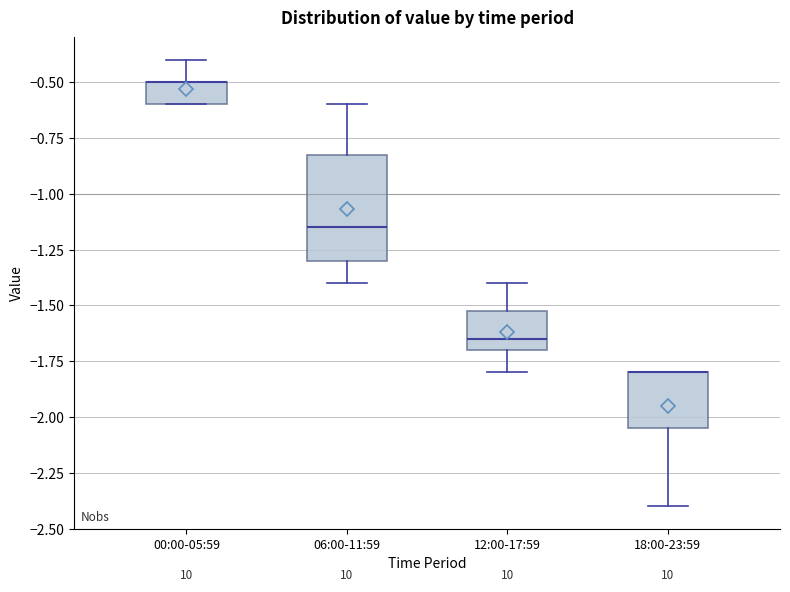

Reading left to right, read every box against the y-axis: the position of its median line, the range the box covers, and the ends of its whiskers. The values are not printed on the chart, so give them approximately, as read against the axis.

00:00-05:59: median -0.50 (drawn on the box's upper edge), box -0.60 to -0.50, whiskers -0.60 to -0.40
06:00-11:59: median -1.15, box -1.30 to -0.80, whiskers -1.40 to -0.60
12:00-17:59: median -1.65, box -1.70 to -1.50, whiskers -1.80 to -1.40
18:00-23:59: median -1.80 (drawn on the box's upper edge), box -2.05 to -1.80, whiskers -2.40 to -1.80